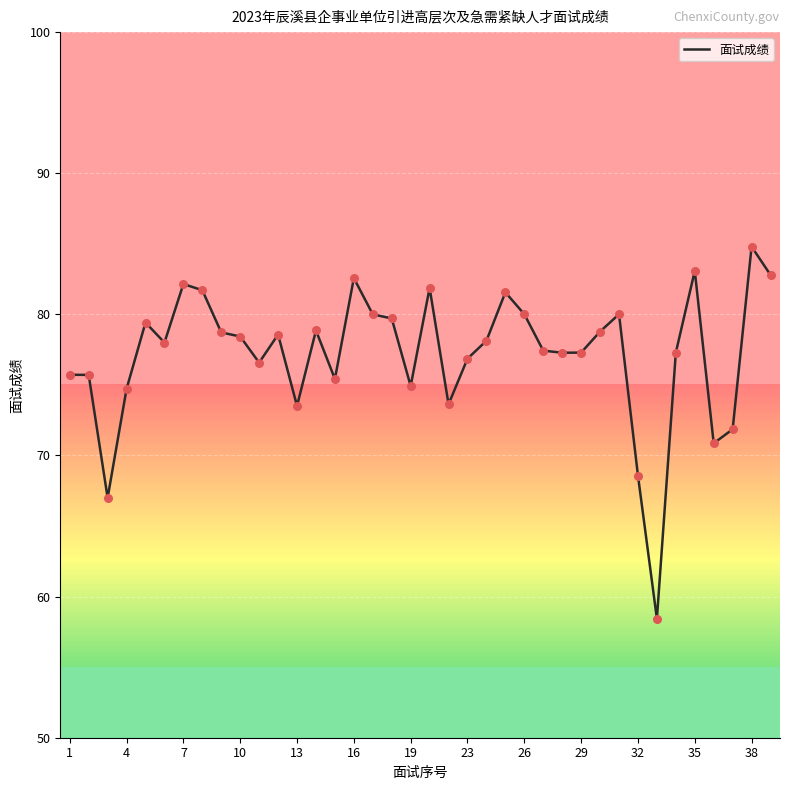

What is the maximum value shown in the chart?

84.8